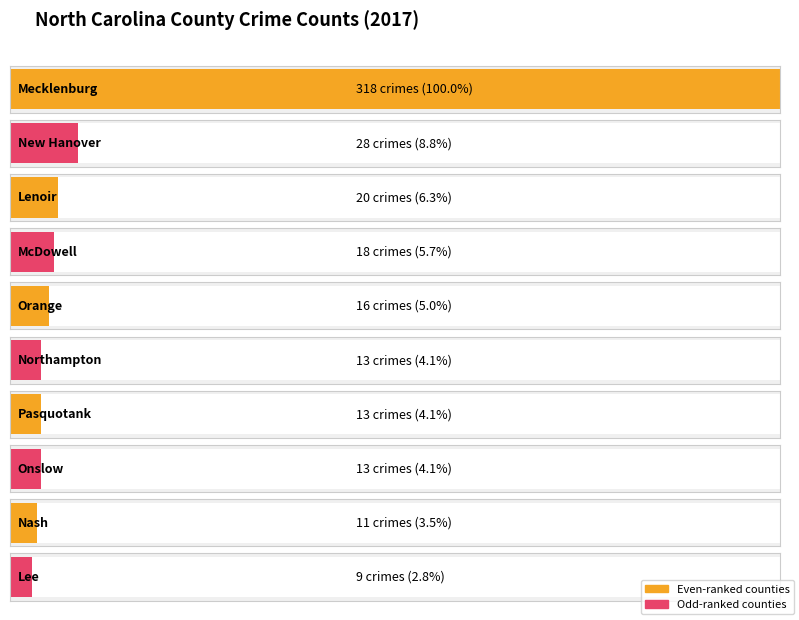

What is the maximum value shown in the chart?

318